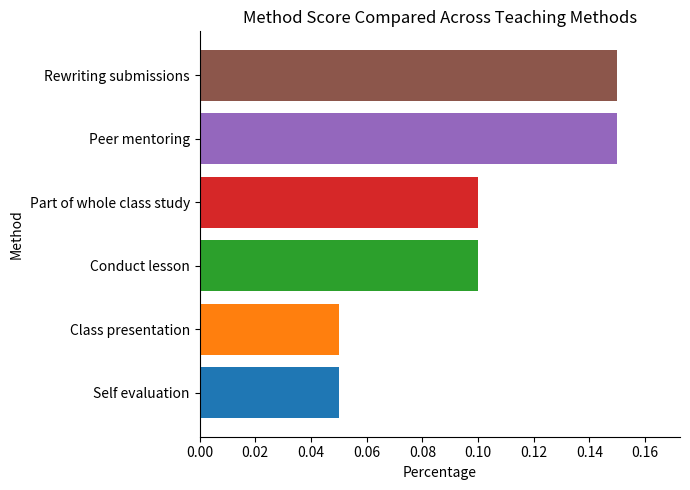

How many bars are there in total?

6